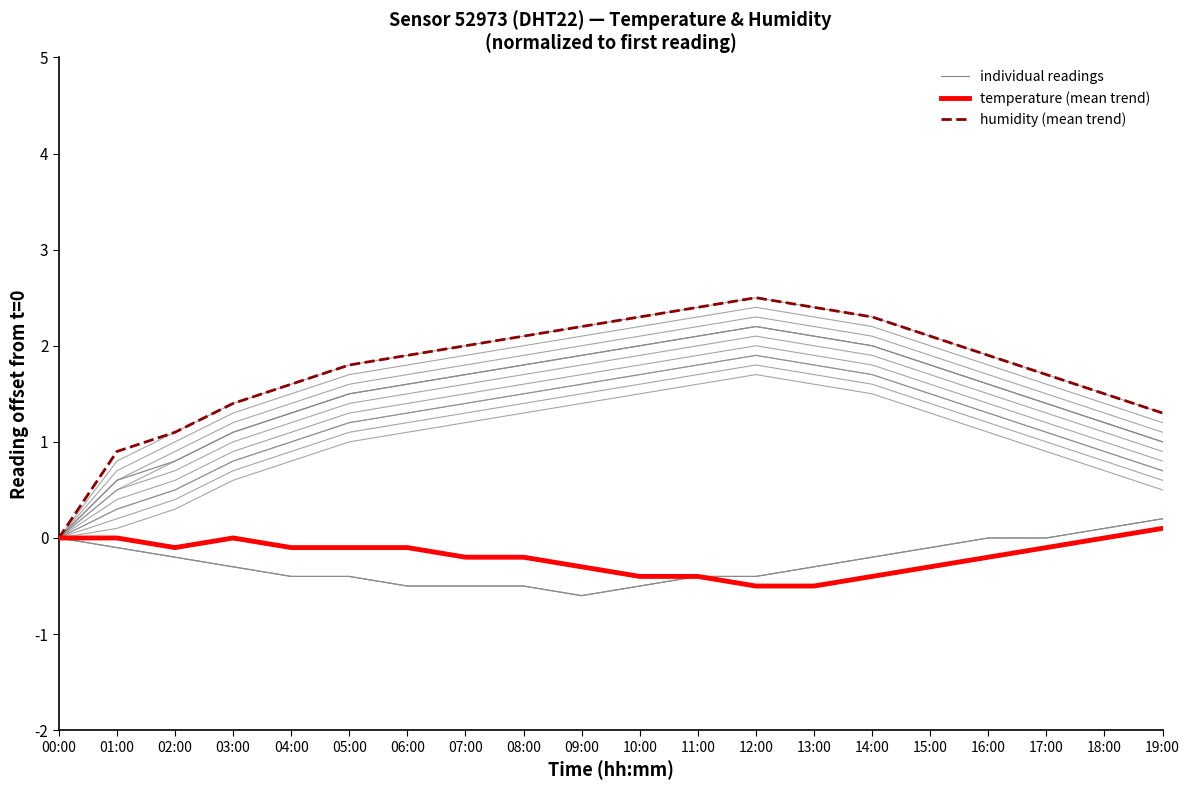

How many data points in humidity are less than 1?

2